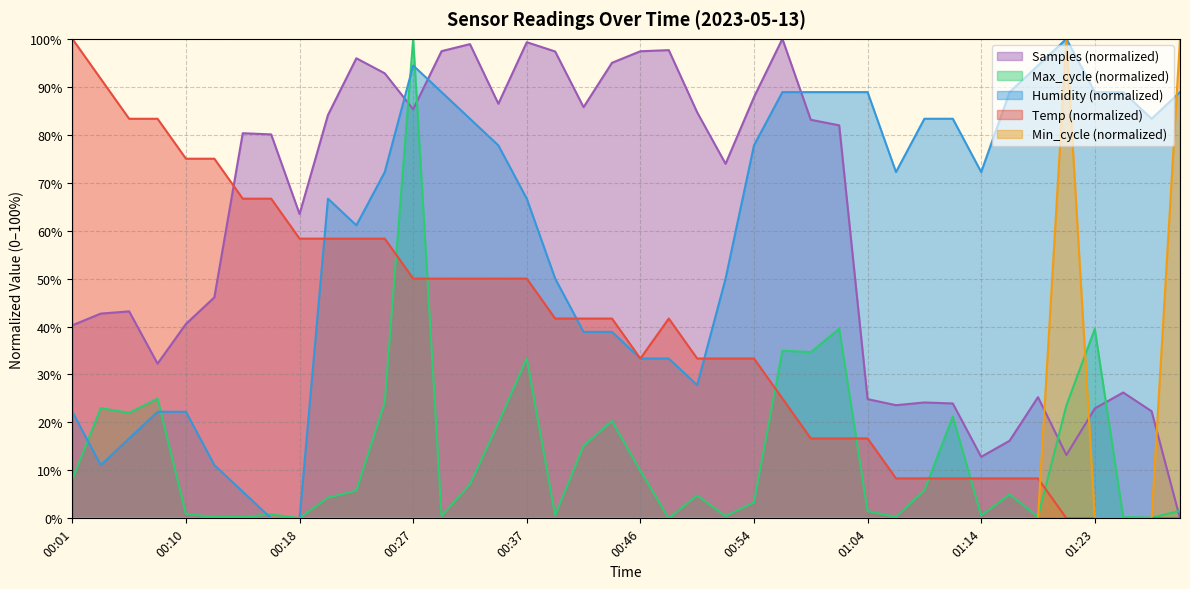

At how many categories does at least one series exceed 81?

32